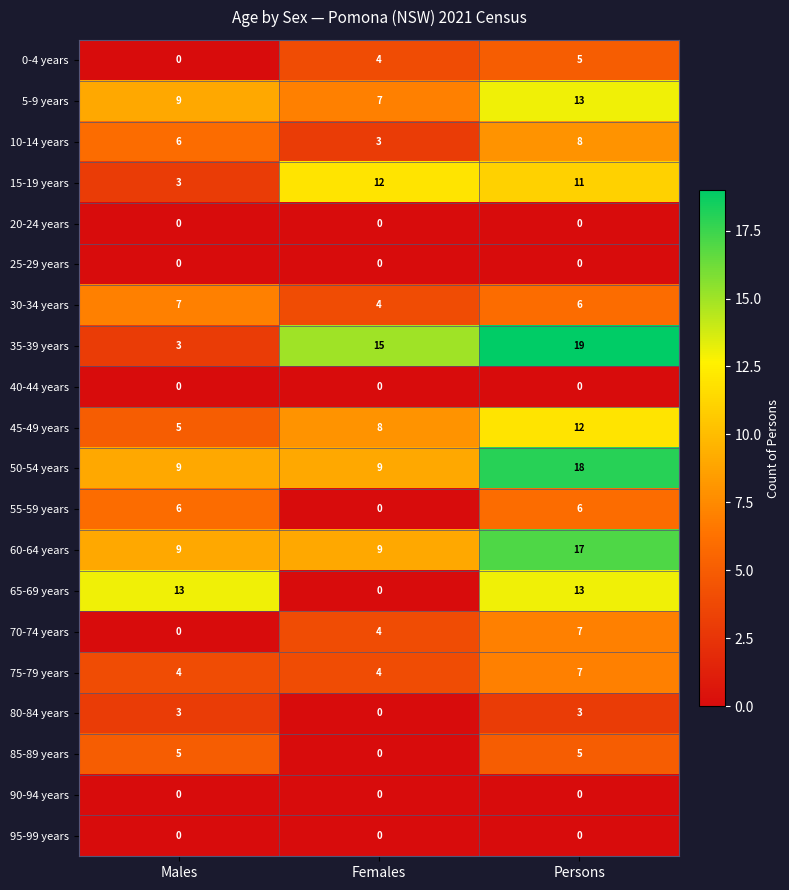

What is the sum of all 80-84 years values?

6